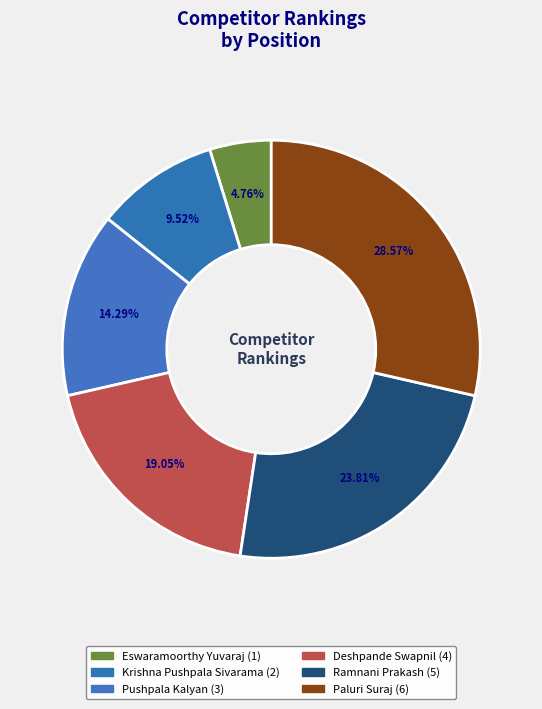

Is there any slice that represents more than half of the pie?

No